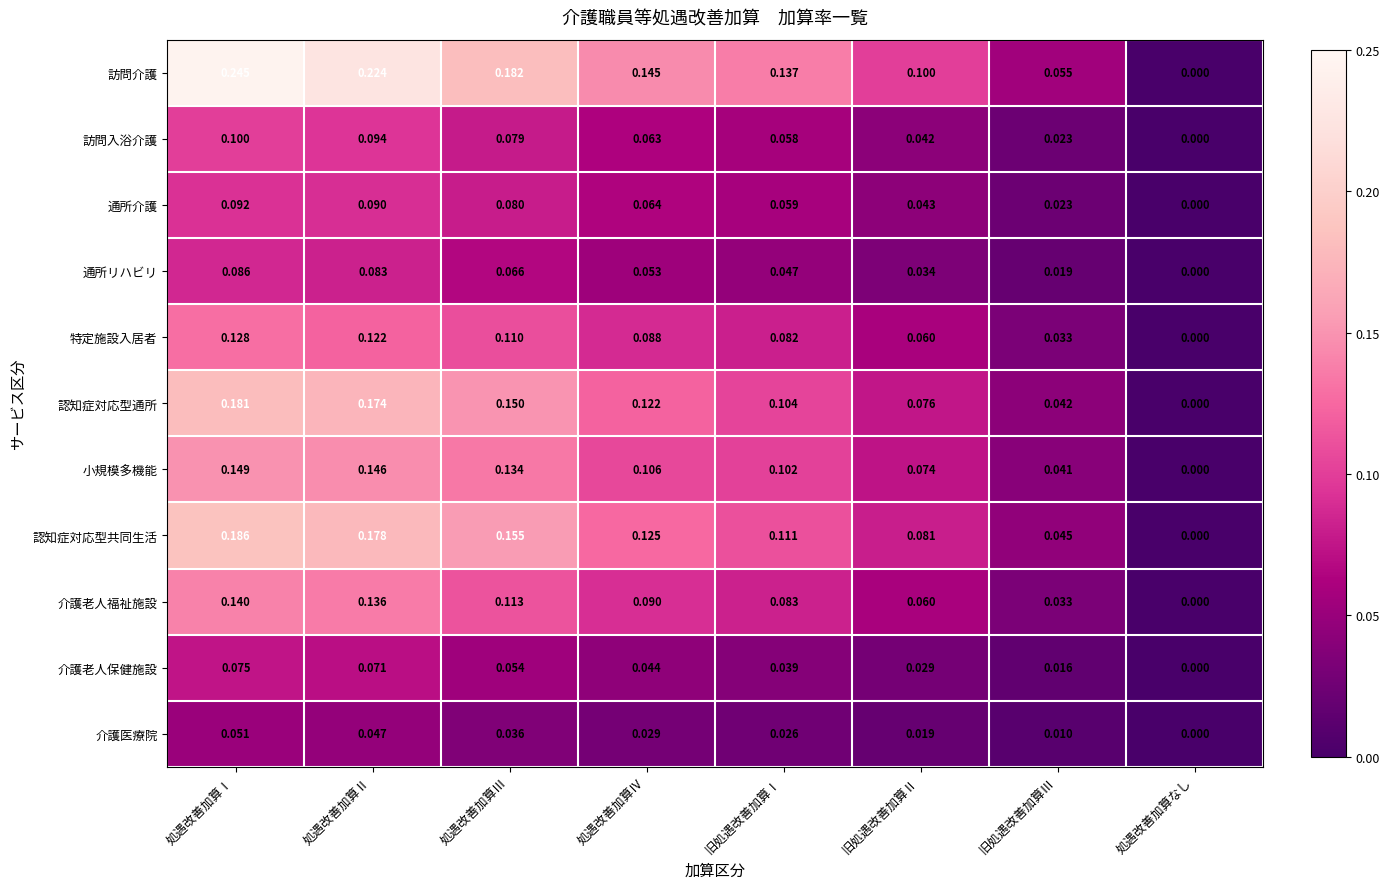

Which category has the lowest value in the 介護老人福祉施設 series?

処遇改善加算なし